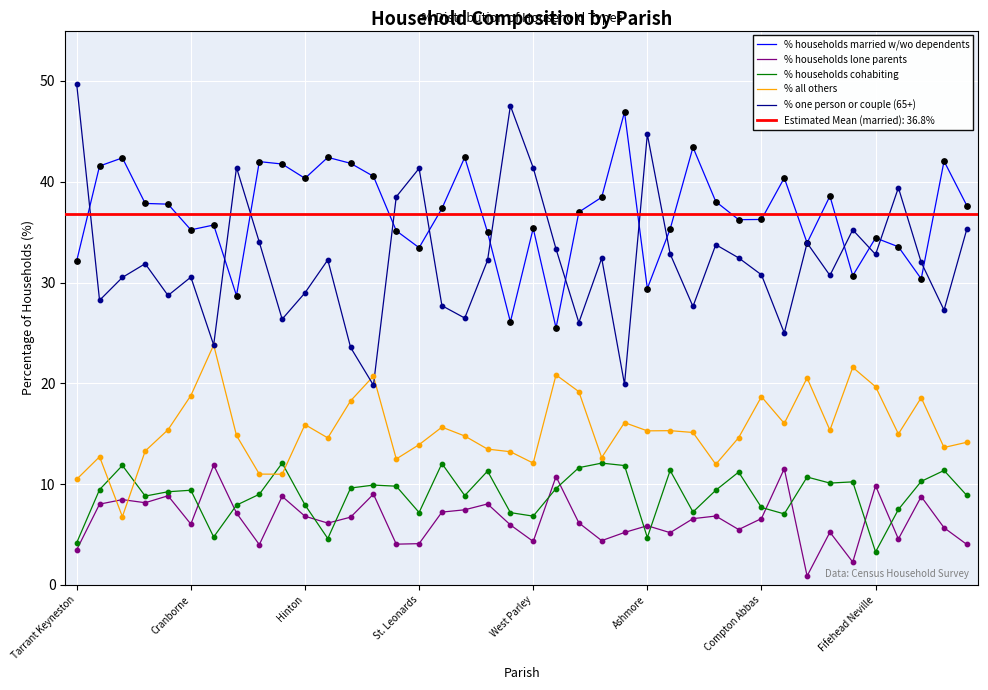

What are all the series names shown in the legend?

% households married w/wo dependents, % households lone parents, % households cohabiting, % all others, % one person or couple (65+)